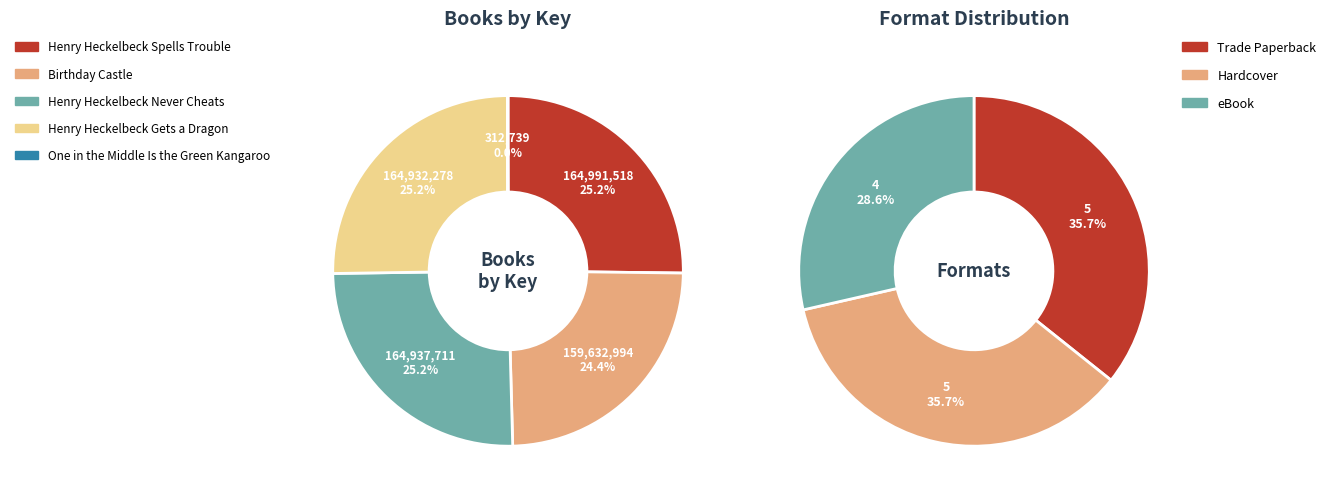

The Henry Heckelbeck Never Cheats slice represents 25% of the pie. True or false?

True